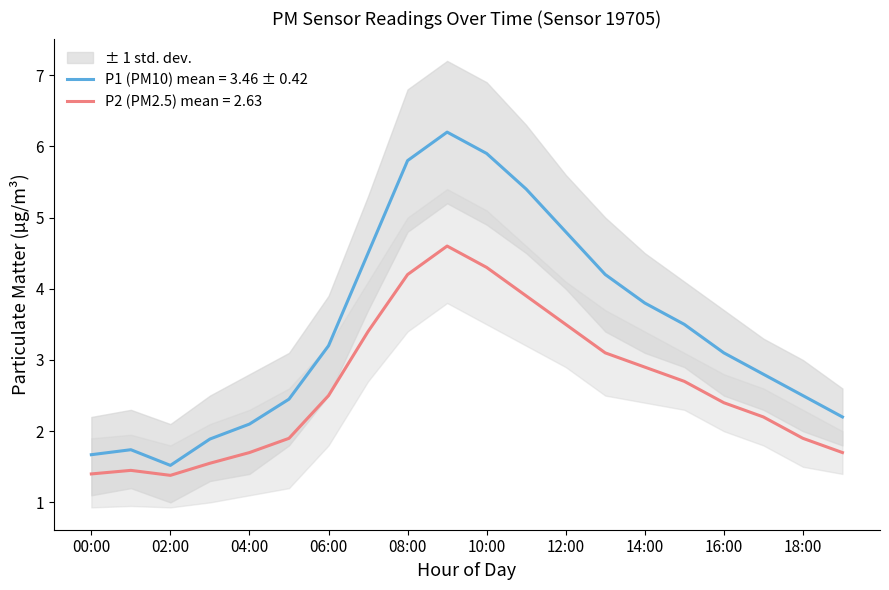

What is the value of the P1_upper point at the 6th from the left?

3.1